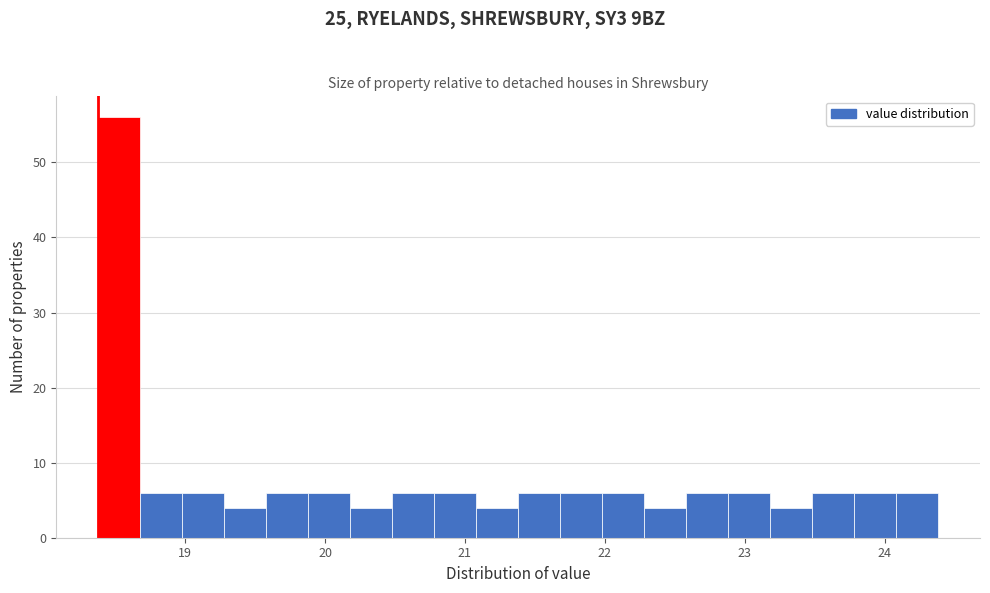

Around what value on the x-axis is the tallest bar? Give the approximate position of its centre, as read against the axis.

18.5